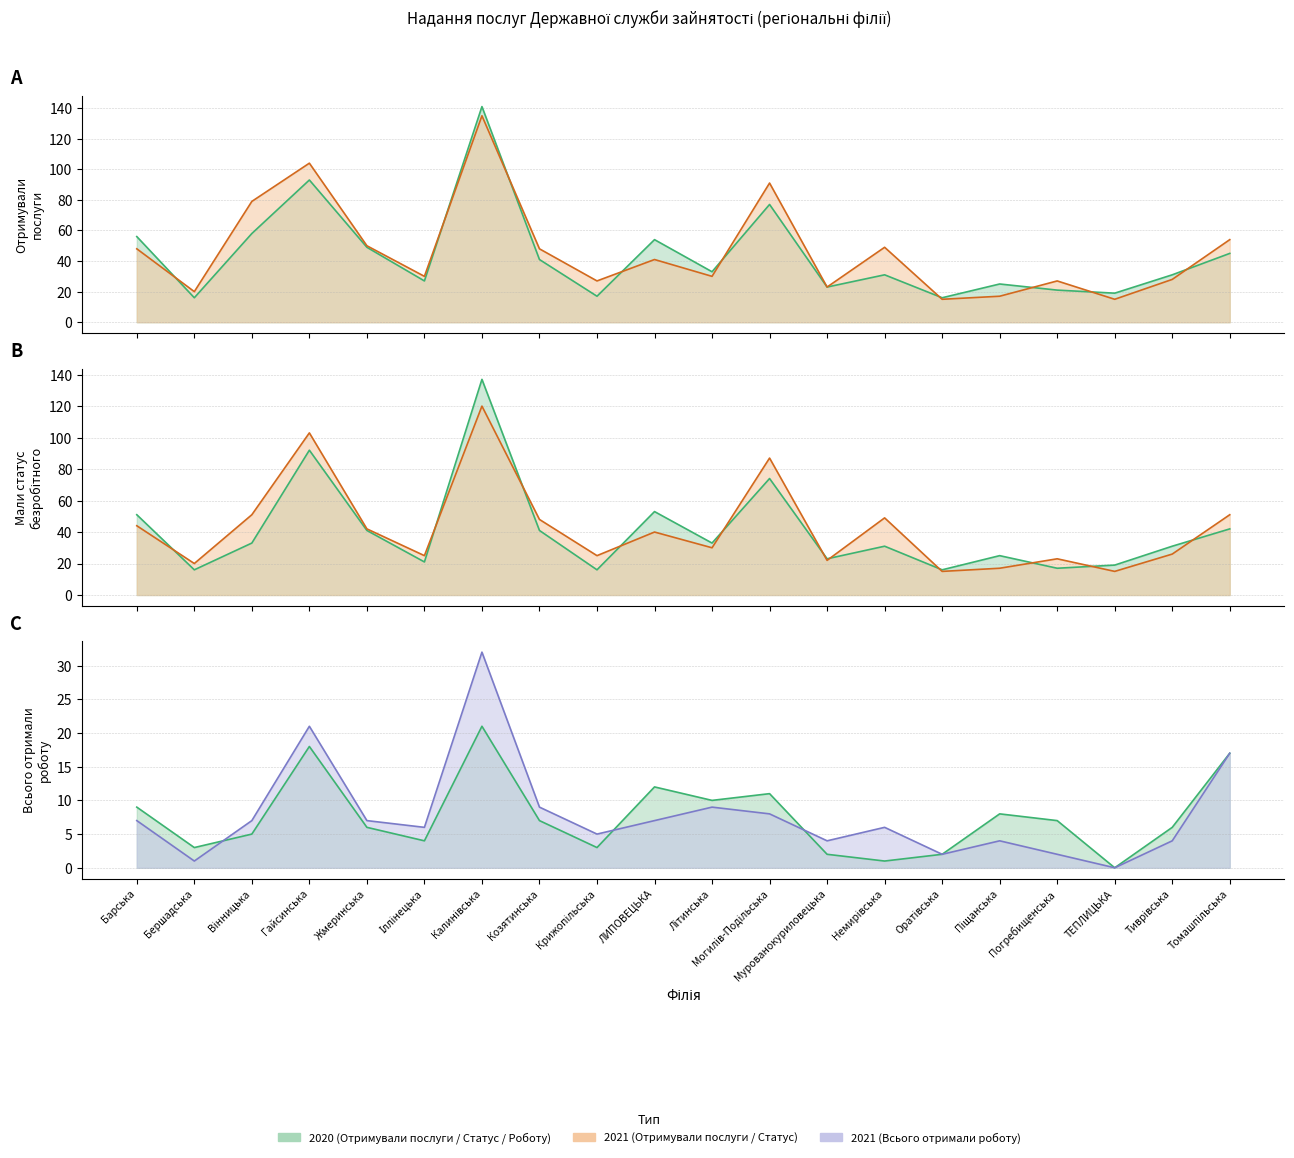

True or false: Мали статус безробітного 2021 has a value of 38 at Іллінецька.

False